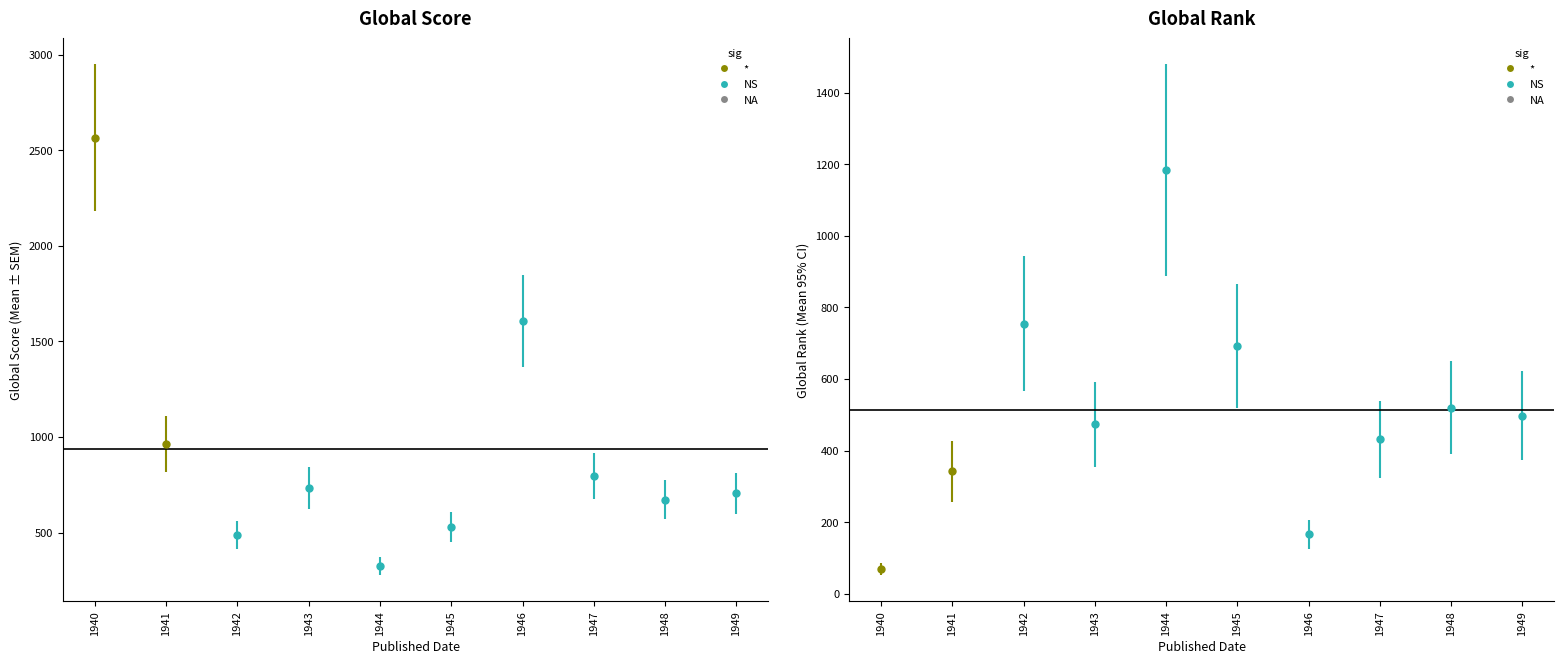

What is the maximum value for Global Rank?

1184